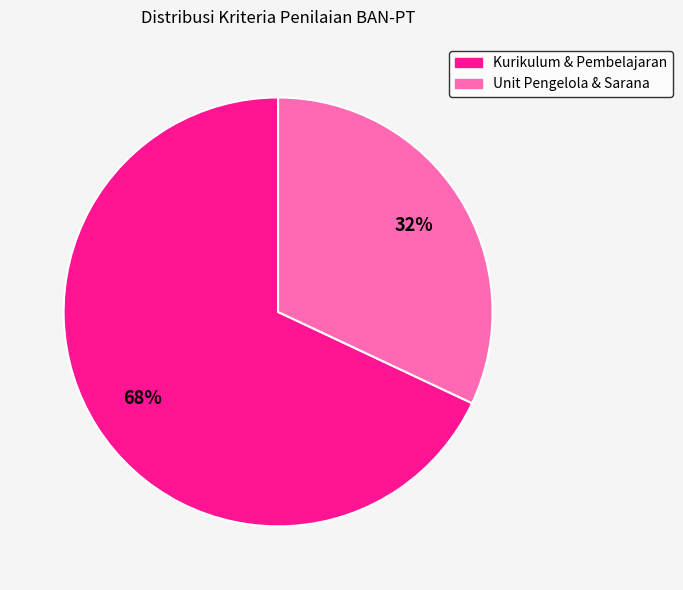

True or false: Kurikulum & Pembelajaran accounts for 58% of the total.

False